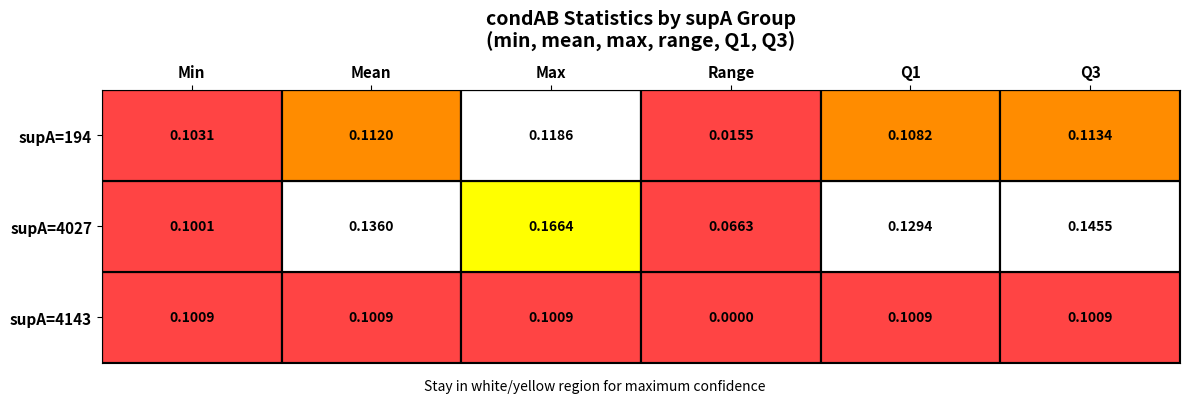

Where is supA=4027 nearest to the value 0?

Range